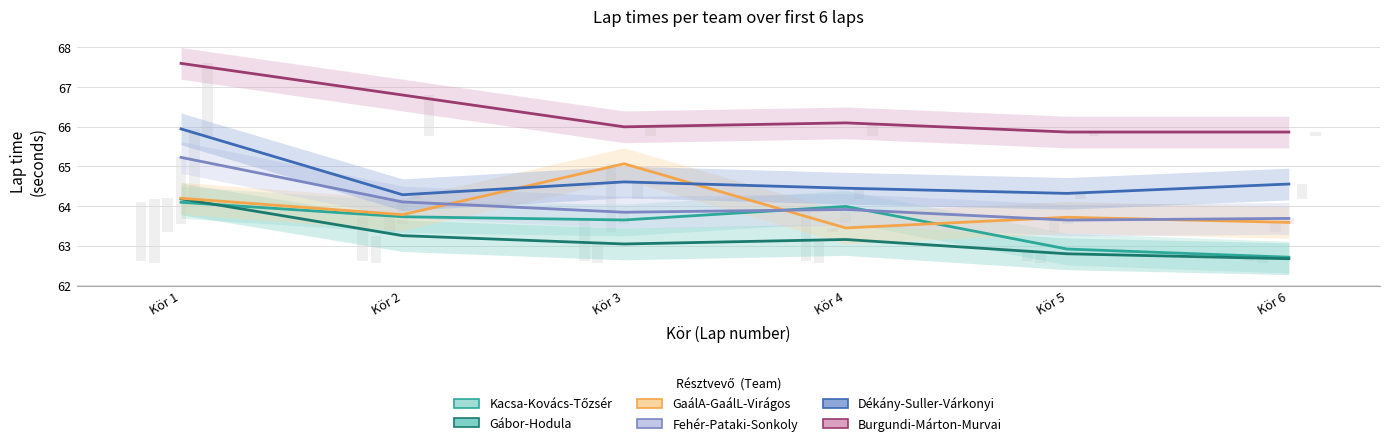

At which category is the sum across all series the highest?

Kör 1